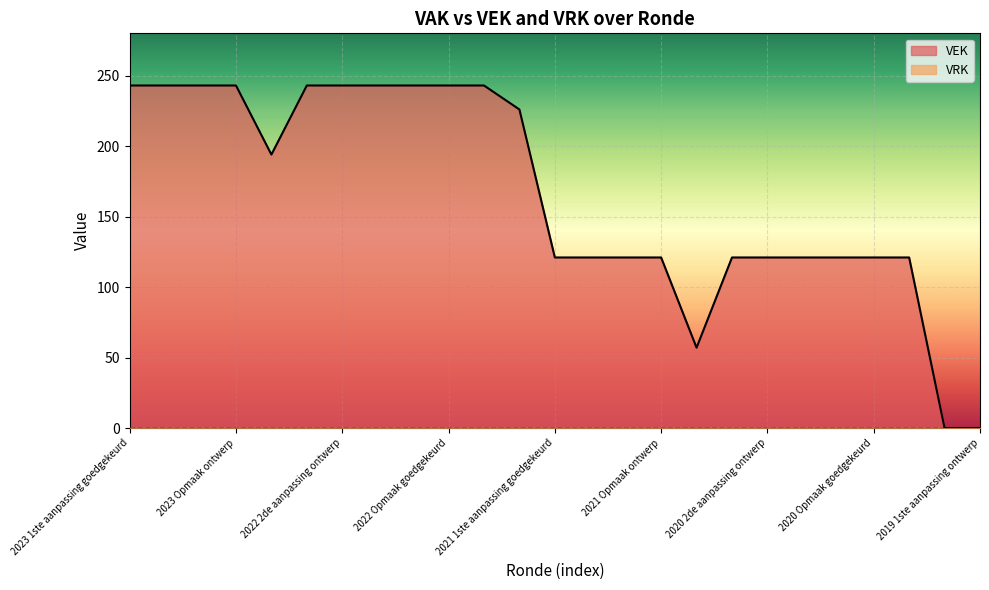

What is the change in value from 2022 Opmaak ontwerp to 2020 2de aanpassing ontwerp?

-122